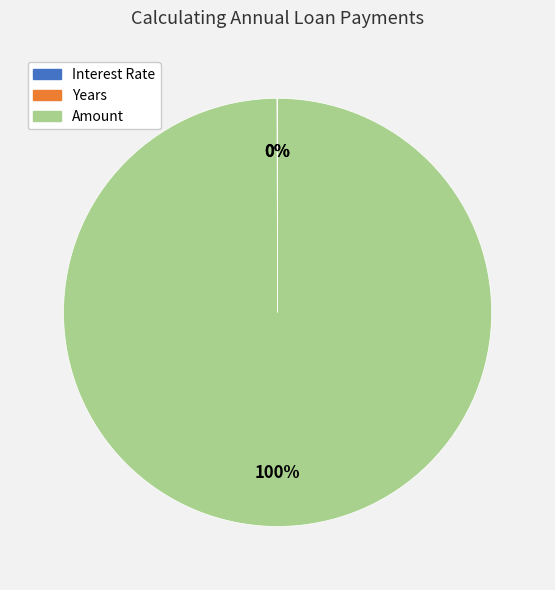

Which category has the biggest portion of the pie?

Amount